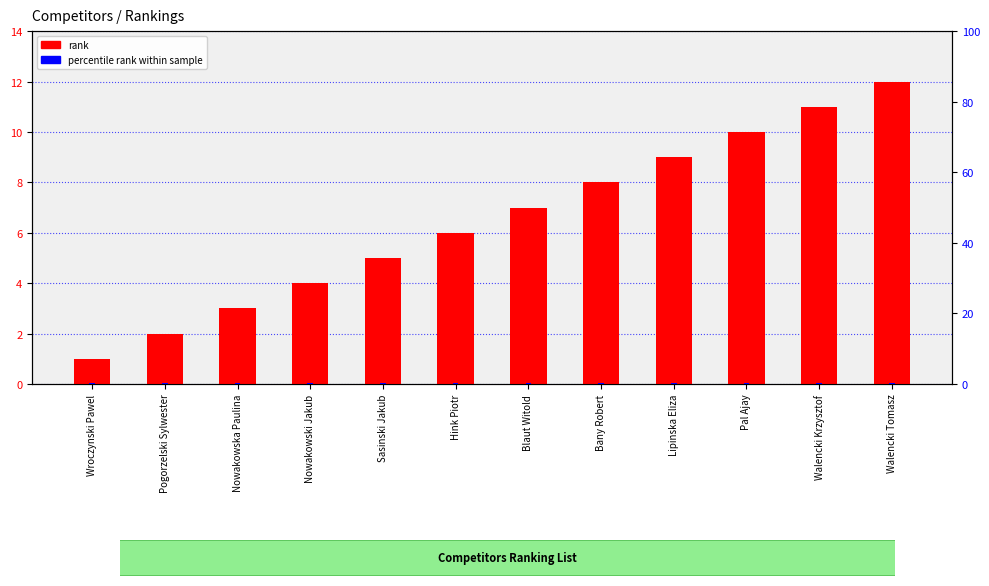

What is the difference between the rank values at Blaut Witold and Sasinski Jakub?

2.0